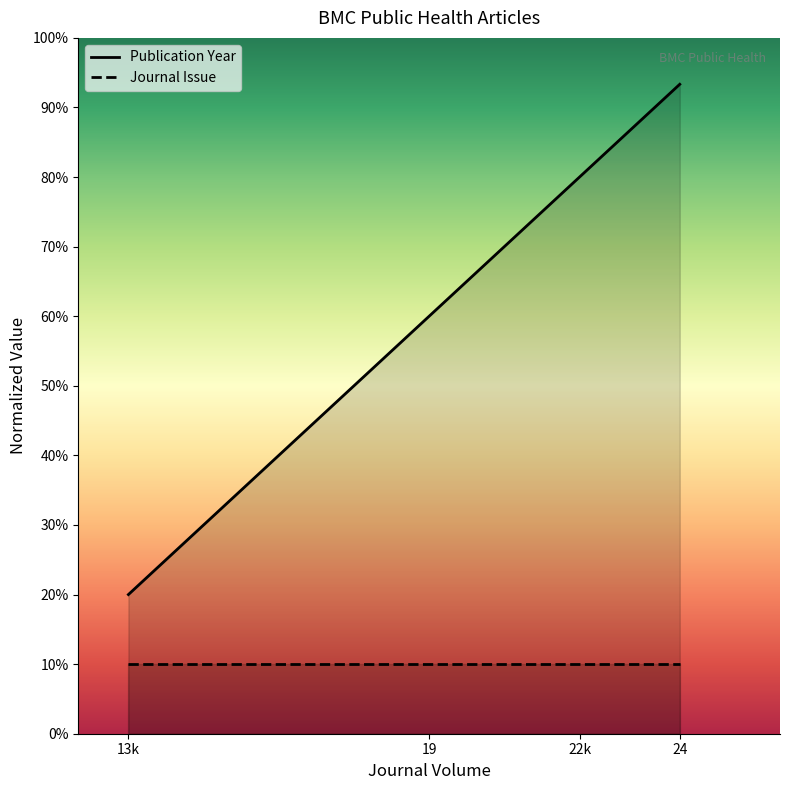

Rank the series at 19 from highest to lowest value.

Publication Year, Journal Issue